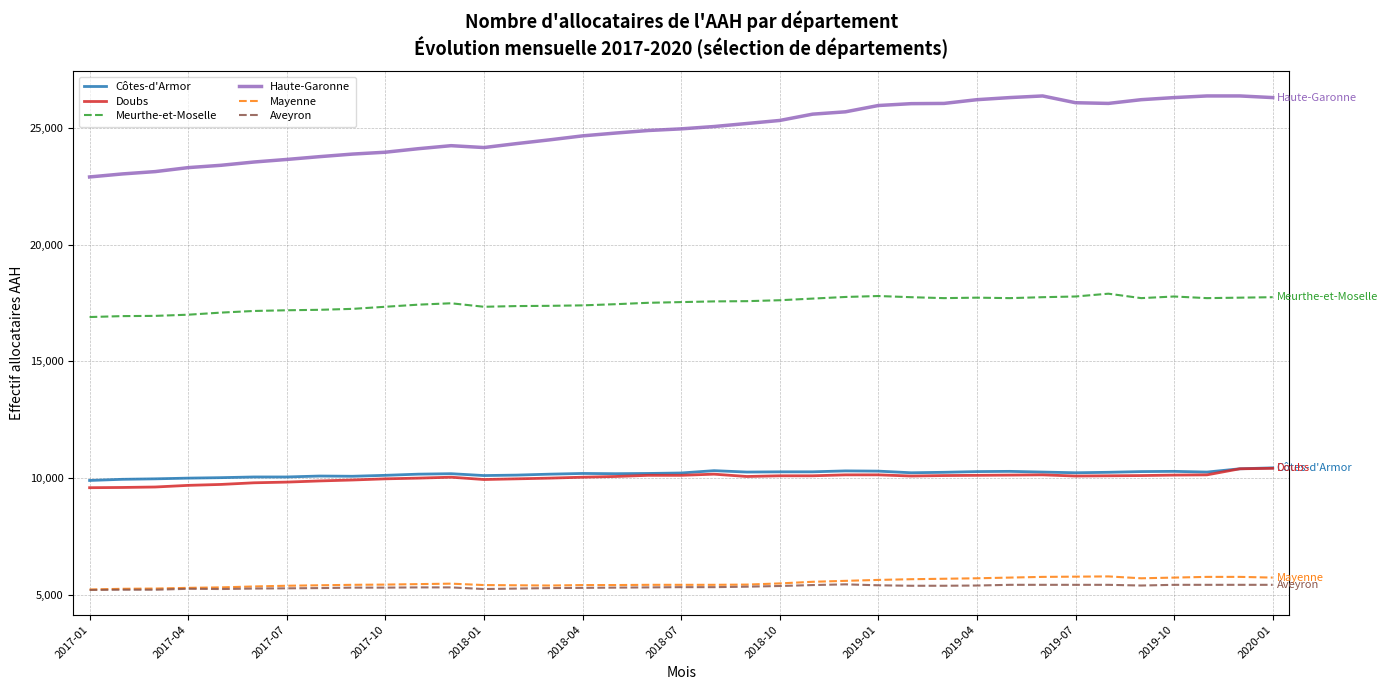

What is the smallest value displayed?

5210